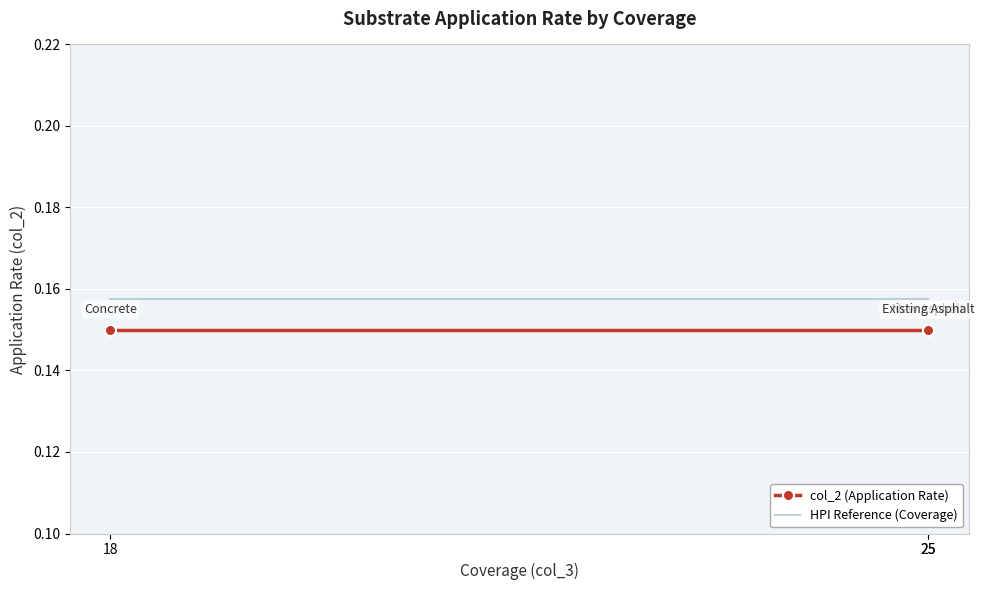

What is the highest value of the HPI Reference (Coverage) series?

0.2